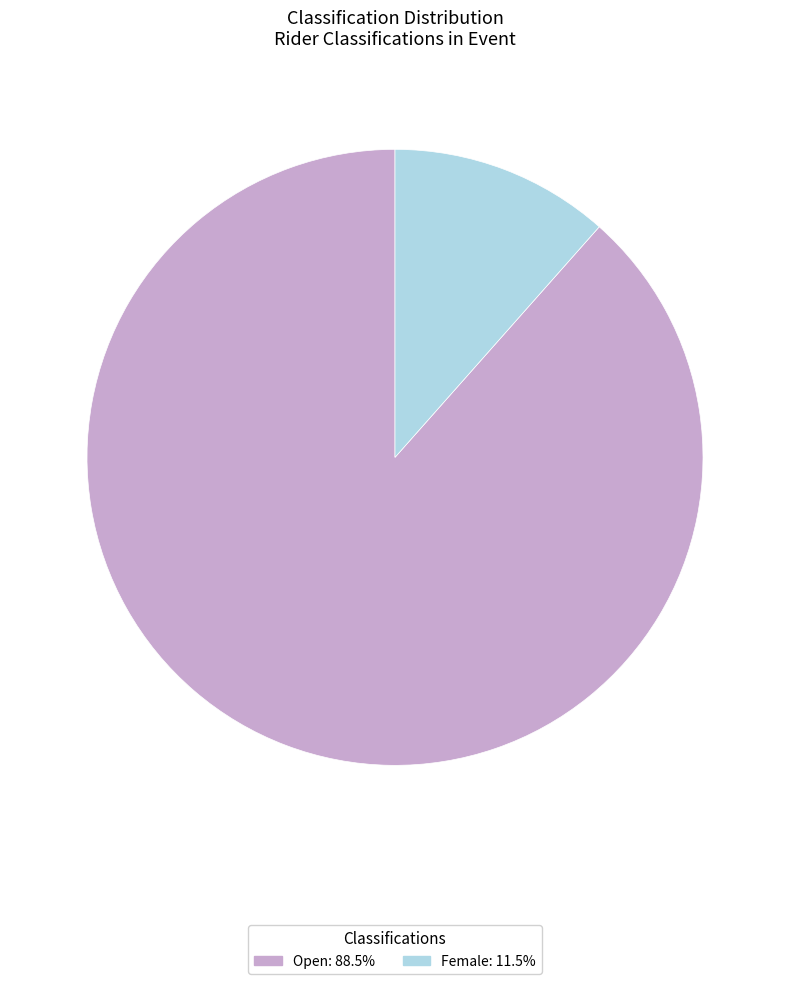

Do Open and Female together represent more than half of the pie?

Yes